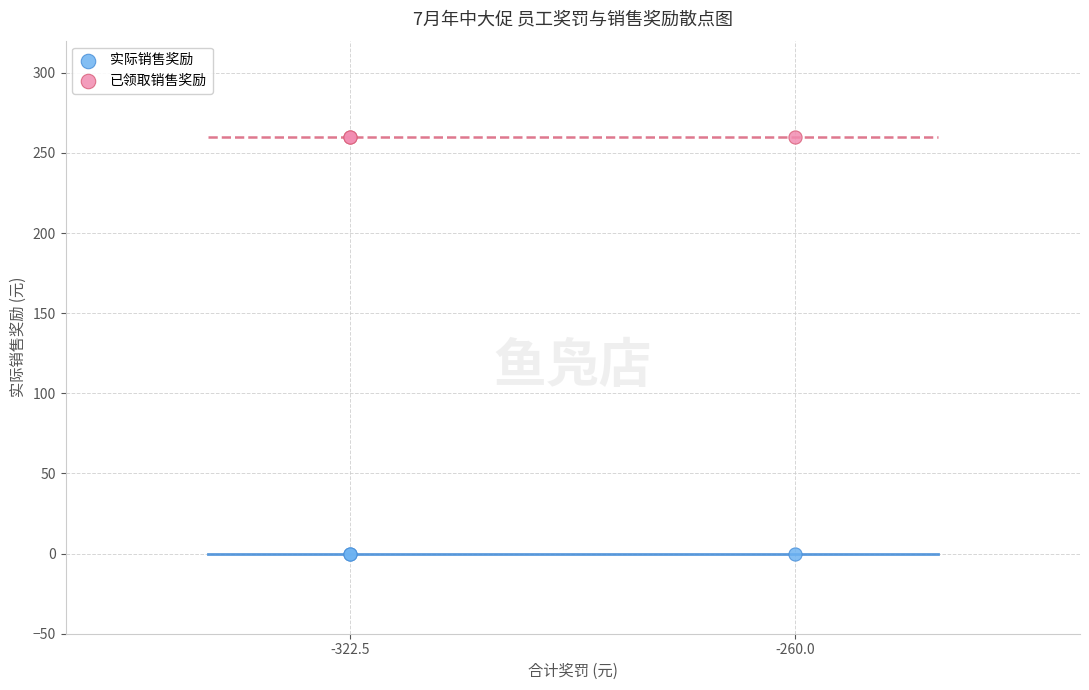

Which series contains the lowest Y value?

实际销售奖励